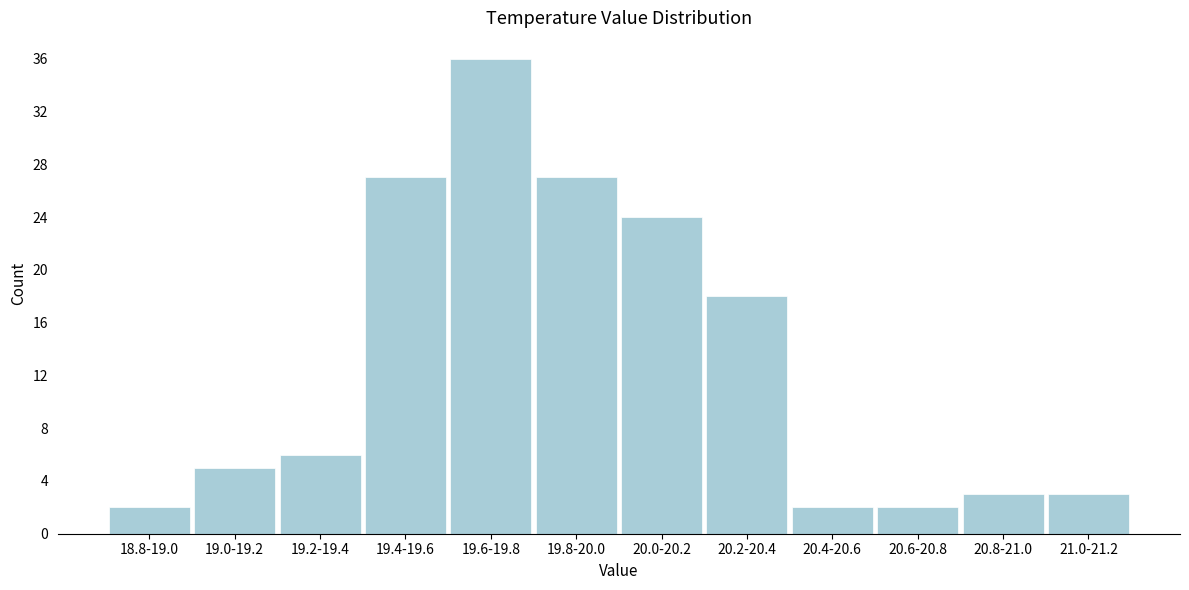

Reading left to right, what are all the values shown in this chart?

2	5	6	27	36	27	24	18	2	2	3	3